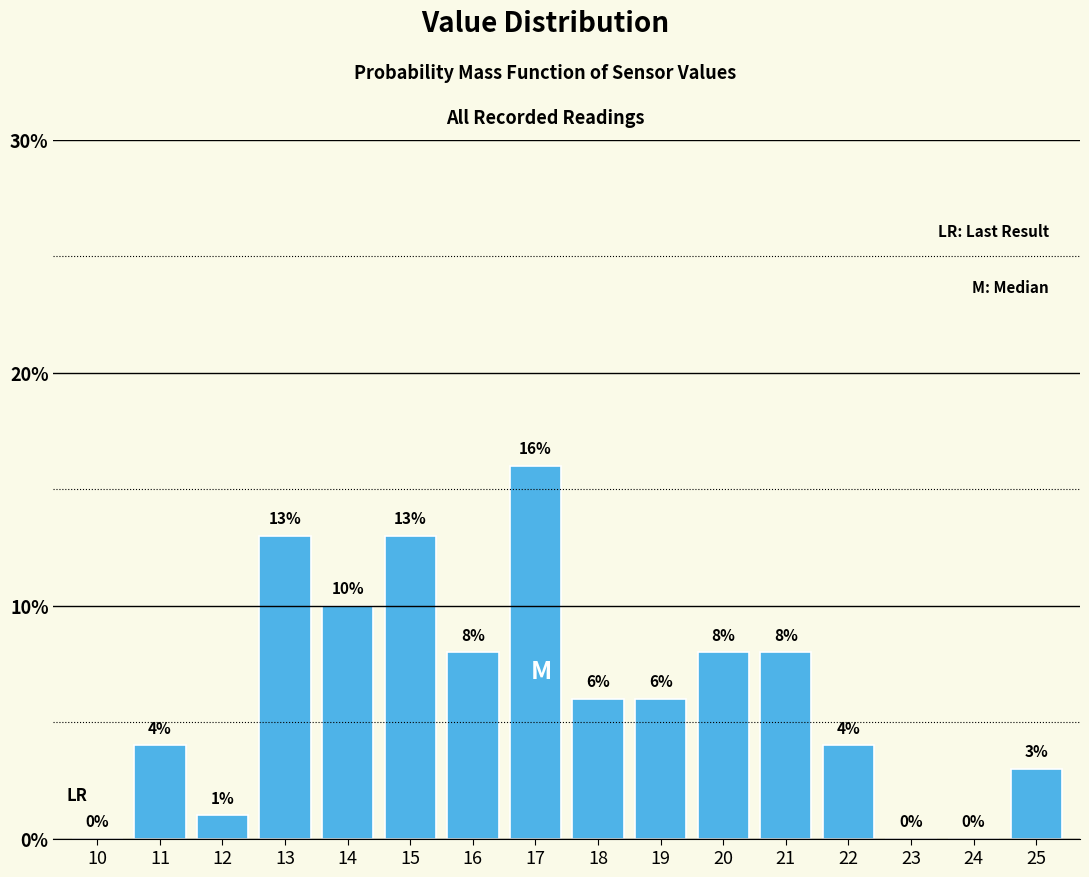

Reading left to right, transcribe all the data shown in this chart.

10=0	11=4	12=1	13=13	14=10	15=13	16=8	17=16	18=6	19=6	20=8	21=8	22=4	23=0	24=0	25=3